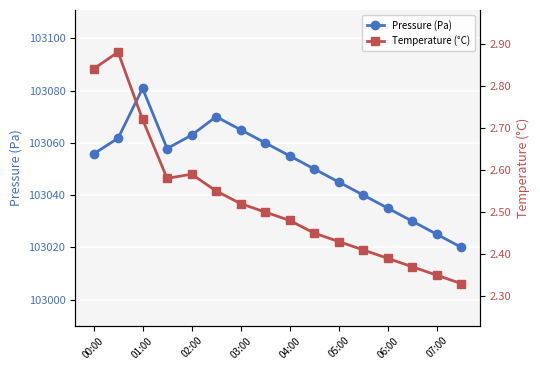

How many lines are shown in the chart?

2